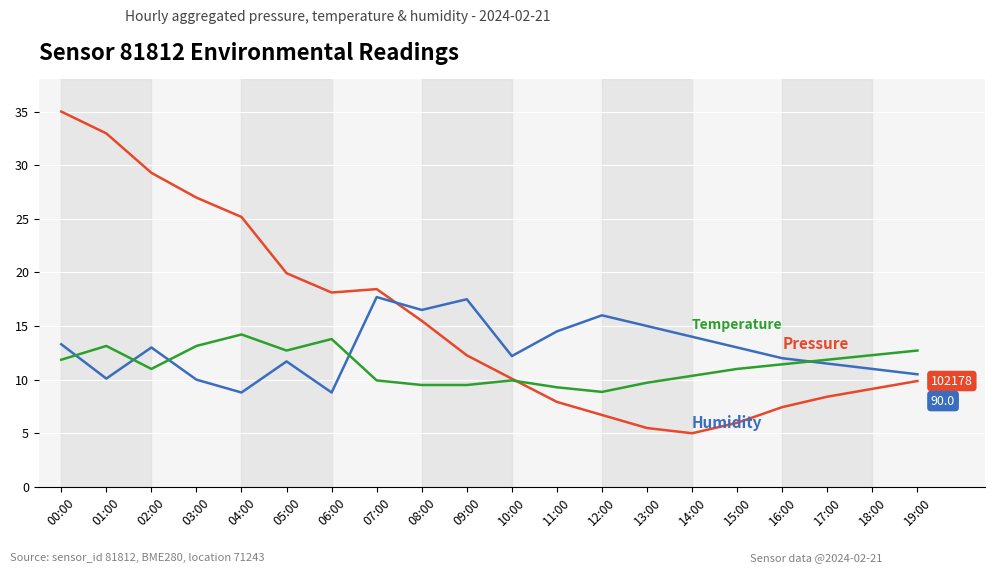

Which label corresponds to the largest value in the chart?

00:00